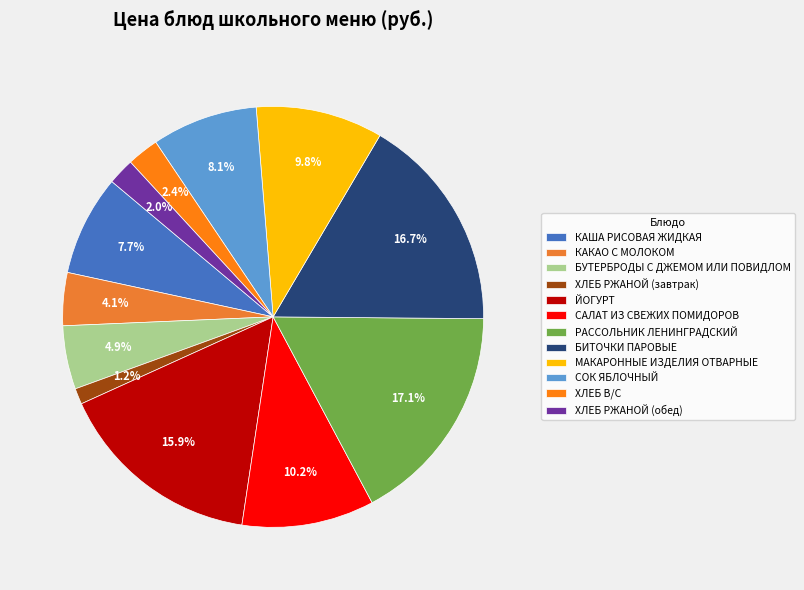

Count the number of slices in the pie.

12